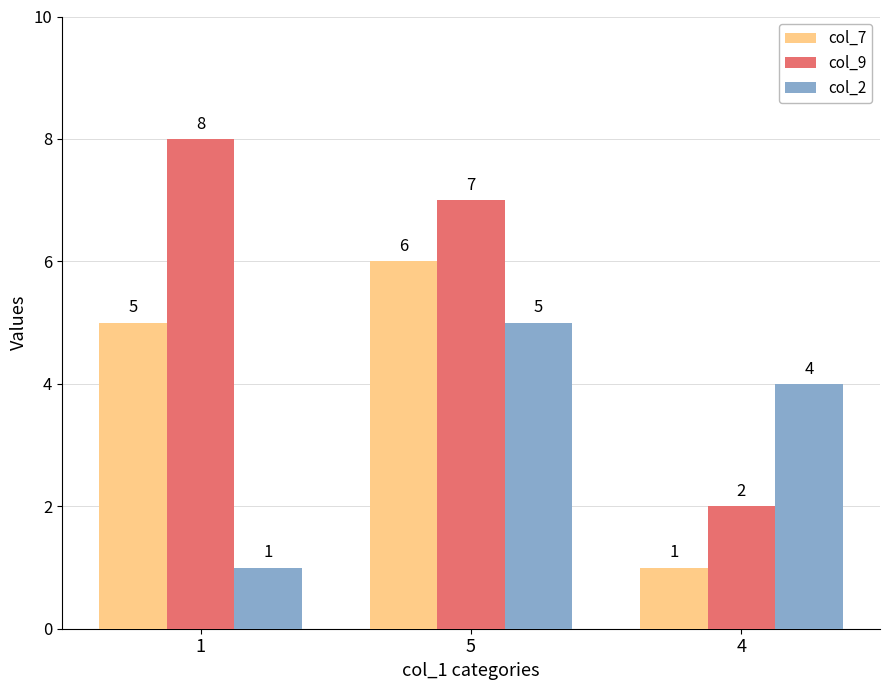

What is the total value across all series at 1?

14